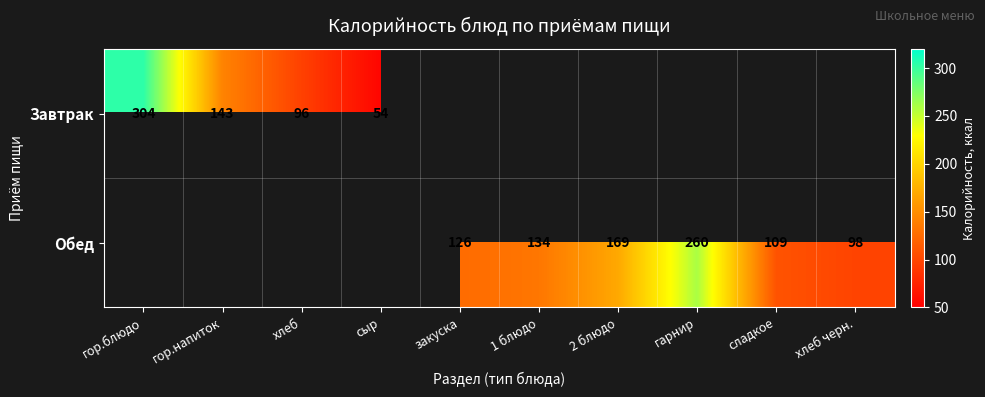

Between закуска and 1 блюдо, which is larger?

1 блюдо